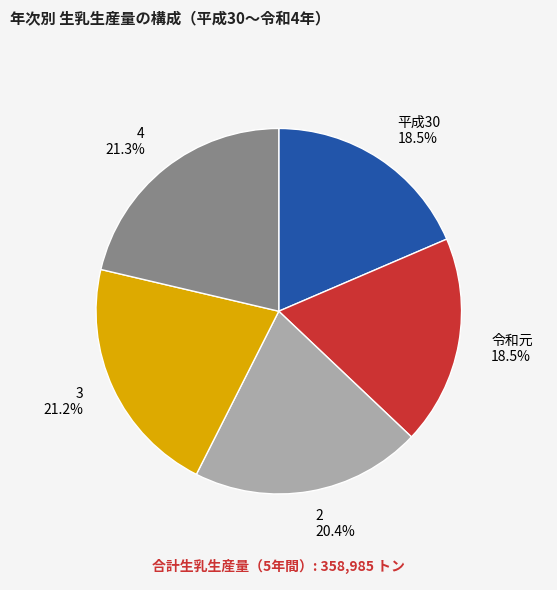

Is 平成30 the majority of the pie?

No